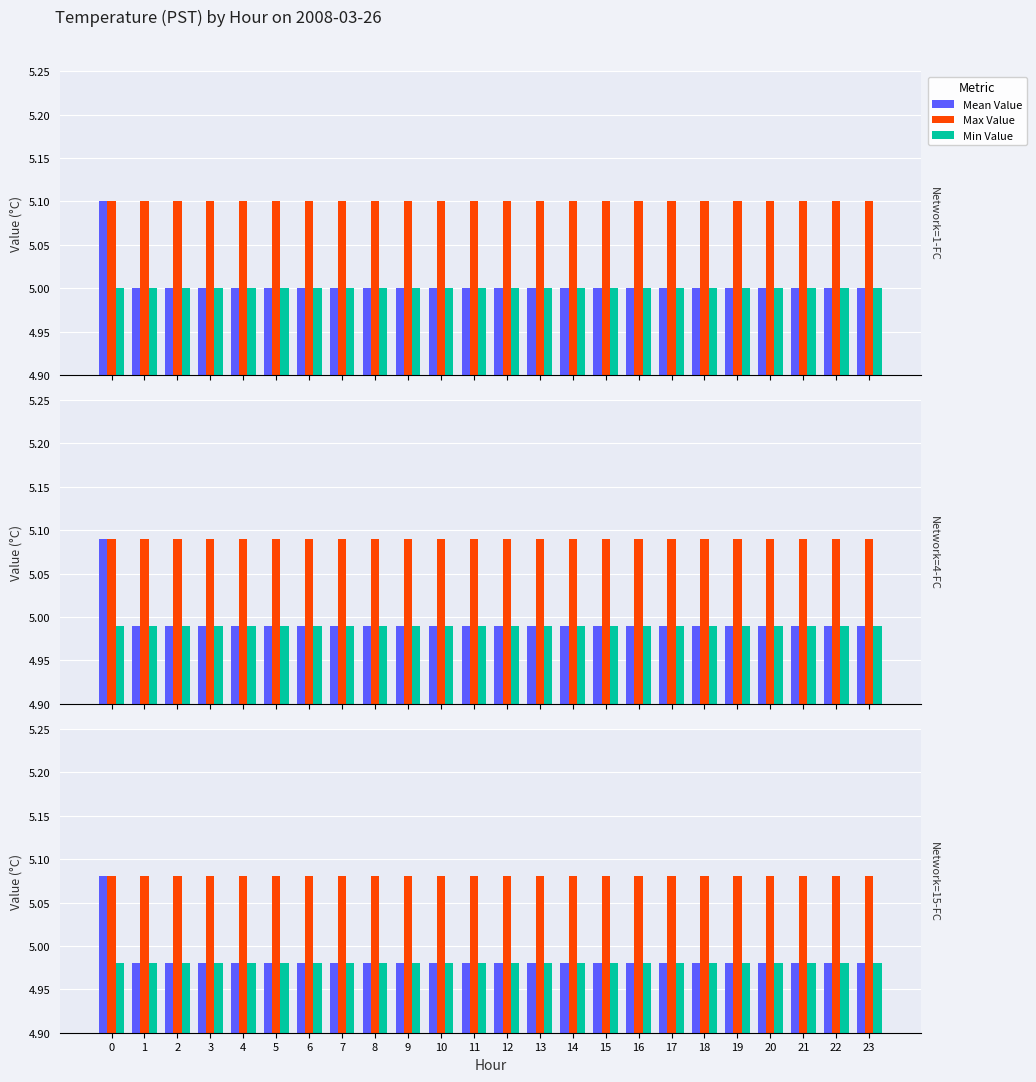

Does the chart contain any negative values?

No